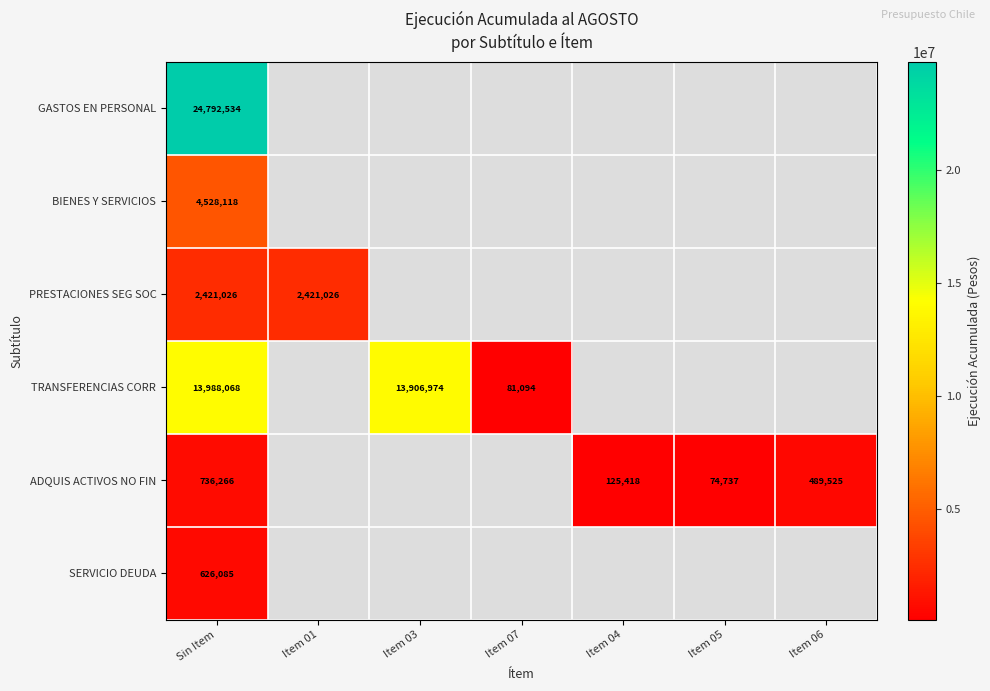

What is the spread (max minus min) of values at Sin Item?

24166449